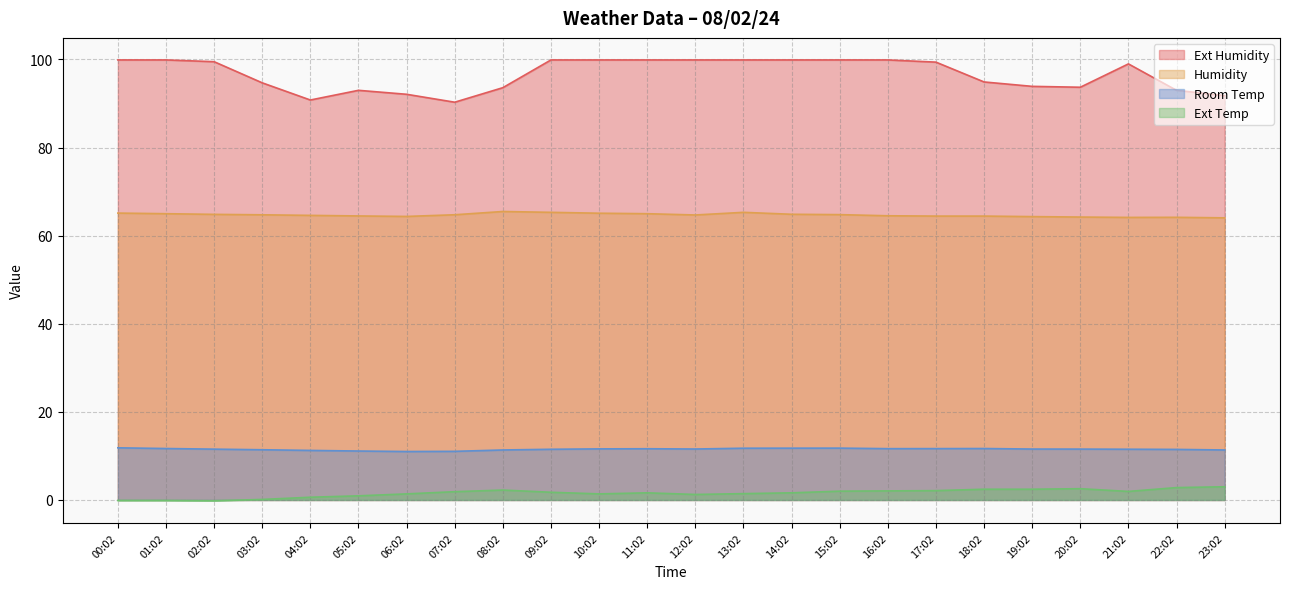

At which category does Room Temp reach its first local valley?

06:02